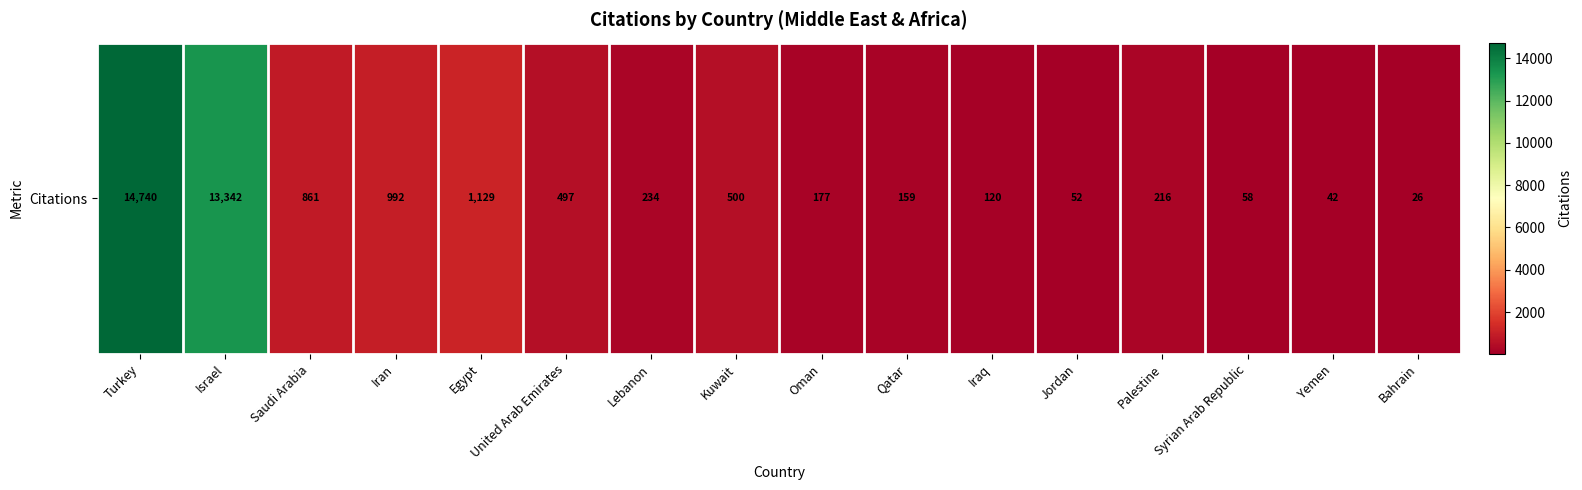

What is the smallest value displayed?

26